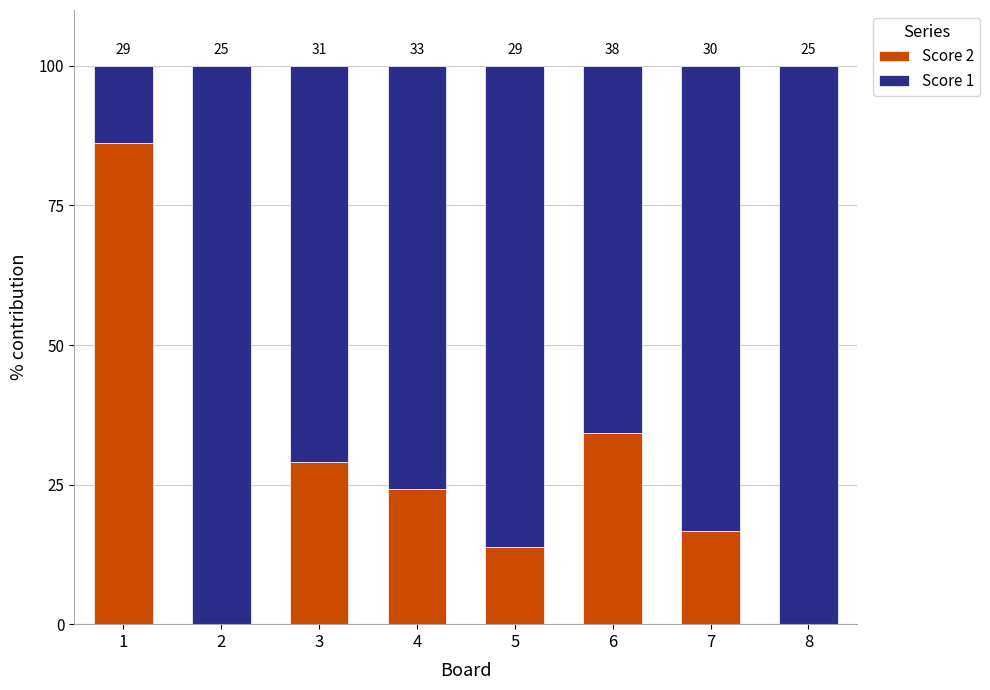

Are the bars horizontal?

No